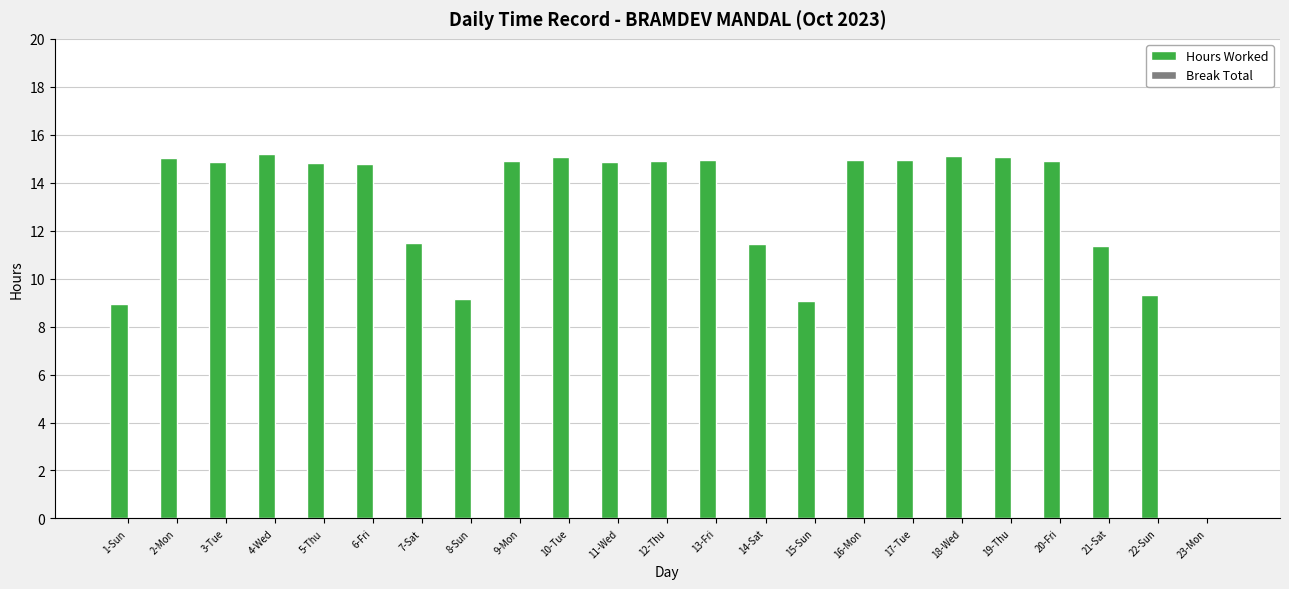

What is the change in value from 14-Sat to 22-Sun?

-2.1